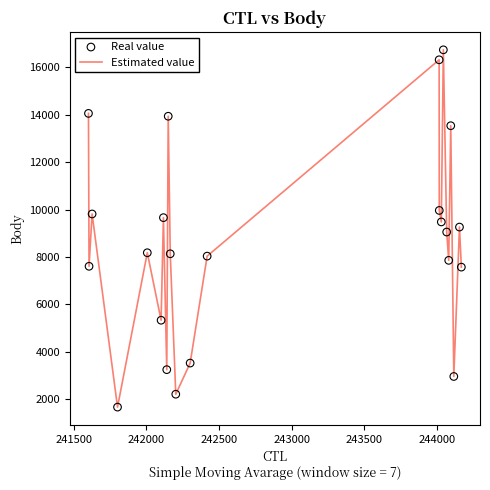

What is the difference between the maximum and minimum values?

15088